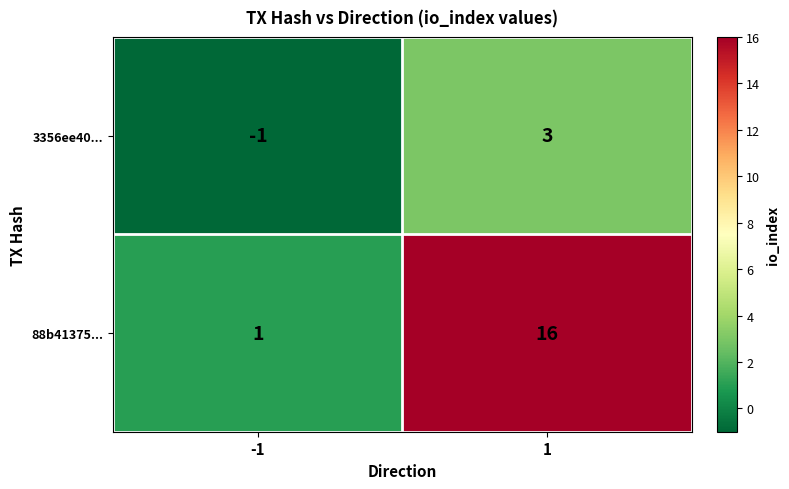

Rank the series by their average value, from highest to lowest.

88b41375..., 3356ee40...